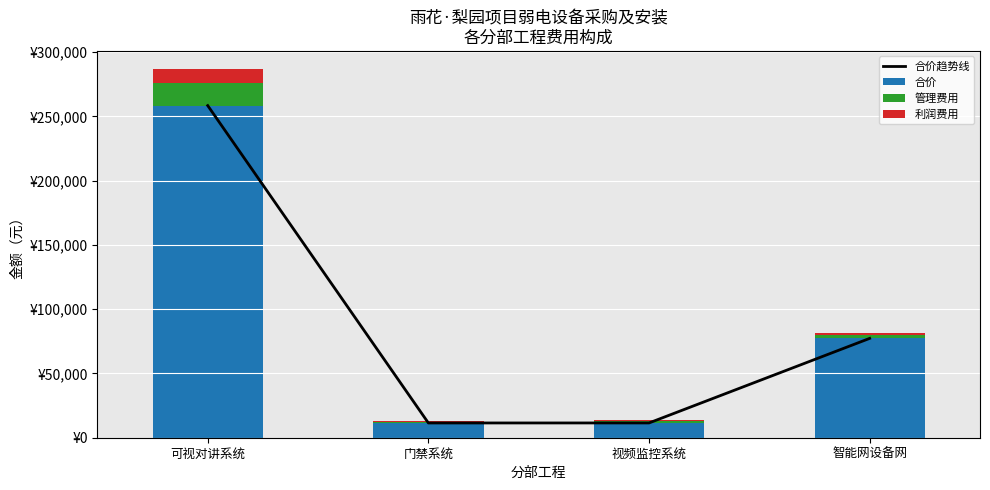

Which series has the largest total across all categories?

合价趋势线